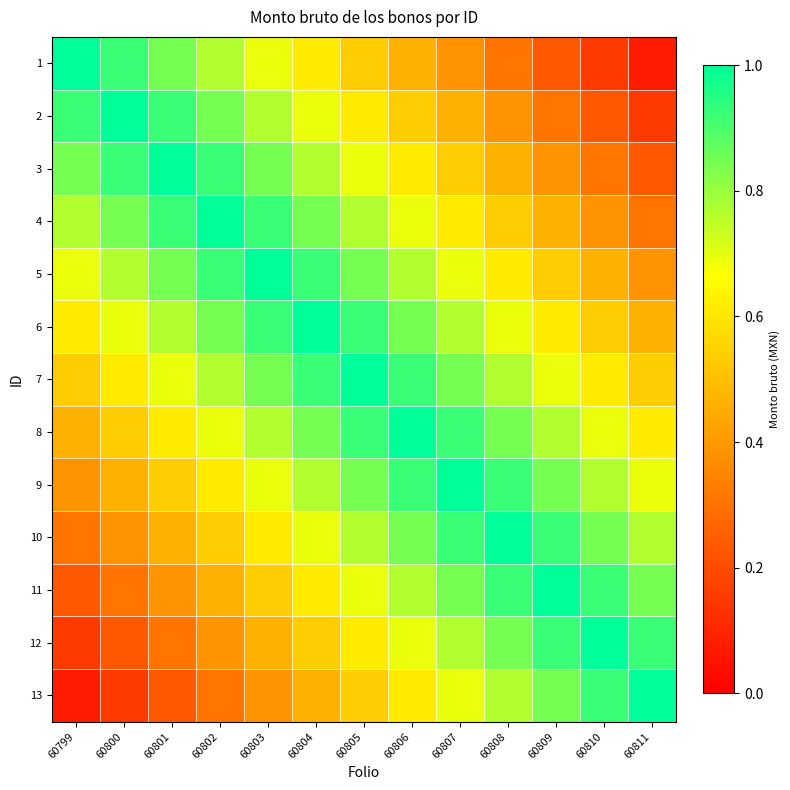

Reading left to right, what are all the values shown in this chart?

1: 60799=1.0	60800=0.9	60801=0.8	60802=0.8	60803=0.7	60804=0.6	60805=0.5	60806=0.5	60807=0.4	60808=0.3	60809=0.2	60810=0.2	60811=0.1
2: 60799=0.9	60800=1.0	60801=0.9	60802=0.8	60803=0.8	60804=0.7	60805=0.6	60806=0.5	60807=0.5	60808=0.4	60809=0.3	60810=0.2	60811=0.2
3: 60799=0.8	60800=0.9	60801=1.0	60802=0.9	60803=0.8	60804=0.8	60805=0.7	60806=0.6	60807=0.5	60808=0.5	60809=0.4	60810=0.3	60811=0.2
4: 60799=0.8	60800=0.8	60801=0.9	60802=1.0	60803=0.9	60804=0.8	60805=0.8	60806=0.7	60807=0.6	60808=0.5	60809=0.5	60810=0.4	60811=0.3
5: 60799=0.7	60800=0.8	60801=0.8	60802=0.9	60803=1.0	60804=0.9	60805=0.8	60806=0.8	60807=0.7	60808=0.6	60809=0.5	60810=0.5	60811=0.4
6: 60799=0.6	60800=0.7	60801=0.8	60802=0.8	60803=0.9	60804=1.0	60805=0.9	60806=0.8	60807=0.8	60808=0.7	60809=0.6	60810=0.5	60811=0.5
7: 60799=0.5	60800=0.6	60801=0.7	60802=0.8	60803=0.8	60804=0.9	60805=1.0	60806=0.9	60807=0.8	60808=0.8	60809=0.7	60810=0.6	60811=0.5
8: 60799=0.5	60800=0.5	60801=0.6	60802=0.7	60803=0.8	60804=0.8	60805=0.9	60806=1.0	60807=0.9	60808=0.8	60809=0.8	60810=0.7	60811=0.6
9: 60799=0.4	60800=0.5	60801=0.5	60802=0.6	60803=0.7	60804=0.8	60805=0.8	60806=0.9	60807=1.0	60808=0.9	60809=0.8	60810=0.8	60811=0.7
10: 60799=0.3	60800=0.4	60801=0.5	60802=0.5	60803=0.6	60804=0.7	60805=0.8	60806=0.8	60807=0.9	60808=1.0	60809=0.9	60810=0.8	60811=0.8
11: 60799=0.2	60800=0.3	60801=0.4	60802=0.5	60803=0.5	60804=0.6	60805=0.7	60806=0.8	60807=0.8	60808=0.9	60809=1.0	60810=0.9	60811=0.8
12: 60799=0.2	60800=0.2	60801=0.3	60802=0.4	60803=0.5	60804=0.5	60805=0.6	60806=0.7	60807=0.8	60808=0.8	60809=0.9	60810=1.0	60811=0.9
13: 60799=0.1	60800=0.2	60801=0.2	60802=0.3	60803=0.4	60804=0.5	60805=0.5	60806=0.6	60807=0.7	60808=0.8	60809=0.8	60810=0.9	60811=1.0